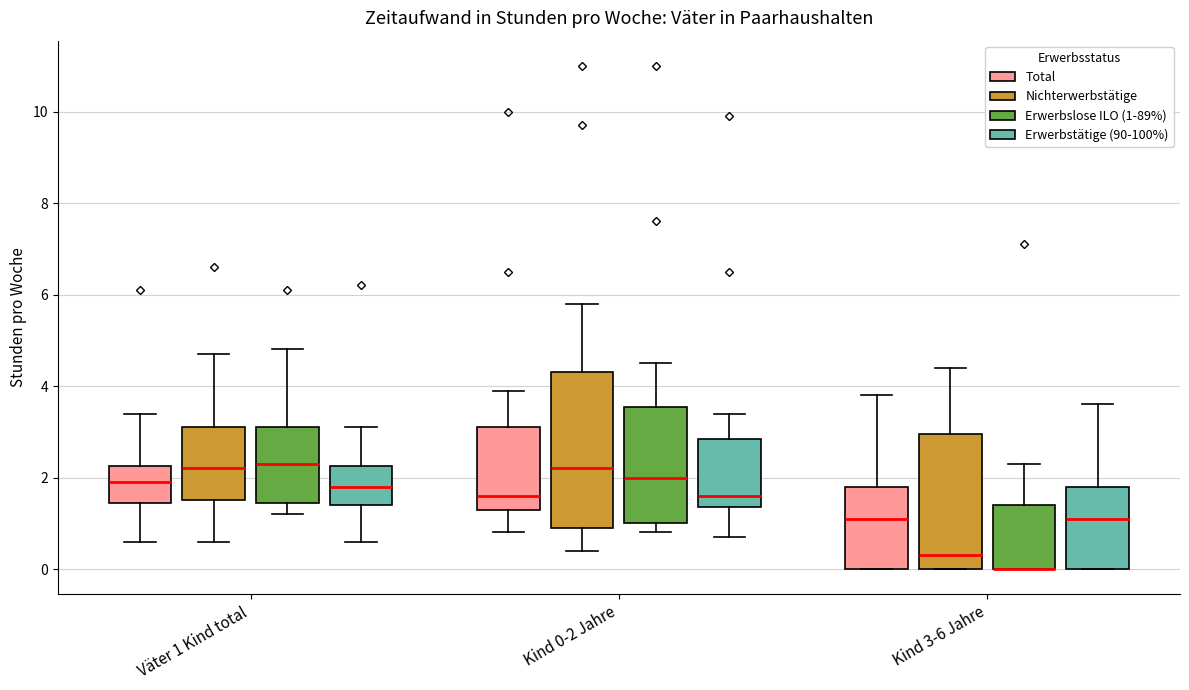

Reading left to right, read every box against the y-axis: the position of its median line, the range the box covers, and the ends of its whiskers. The values are not printed on the chart, so give them approximately, as read against the axis.

Väter 1 Kind total (Total): median 2.0, box 1.4 to 2.2, whiskers 0.6 to 3.4
Väter 1 Kind total (Nichterwerbstätige): median 2.2, box 1.6 to 3.2, whiskers 0.6 to 4.8
Väter 1 Kind total (Erwerbslose ILO (1-89%)): median 2.4, box 1.4 to 3.2, whiskers 1.2 to 4.8
Väter 1 Kind total (Erwerbstätige (90-100%)): median 1.8, box 1.4 to 2.2, whiskers 0.6 to 3.2
Kind 0-2 Jahre (Total): median 1.6, box 1.4 to 3.2, whiskers 0.8 to 4.0
Kind 0-2 Jahre (Nichterwerbstätige): median 2.2, box 1.0 to 4.4, whiskers 0.4 to 5.8
Kind 0-2 Jahre (Erwerbslose ILO (1-89%)): median 2.0, box 1.0 to 3.6, whiskers 0.8 to 4.6
Kind 0-2 Jahre (Erwerbstätige (90-100%)): median 1.6, box 1.4 to 2.8, whiskers 0.8 to 3.4
Kind 3-6 Jahre (Total): median 1.2, box 0.0 to 1.8, whiskers 0.0 to 3.8
Kind 3-6 Jahre (Nichterwerbstätige): median 0.4, box 0.0 to 3.0, whiskers 0.0 to 4.4
Kind 3-6 Jahre (Erwerbslose ILO (1-89%)): median 0.0 (drawn on the box's lower edge), box 0.0 to 1.4, whiskers 0.0 to 2.4
Kind 3-6 Jahre (Erwerbstätige (90-100%)): median 1.2, box 0.0 to 1.8, whiskers 0.0 to 3.6